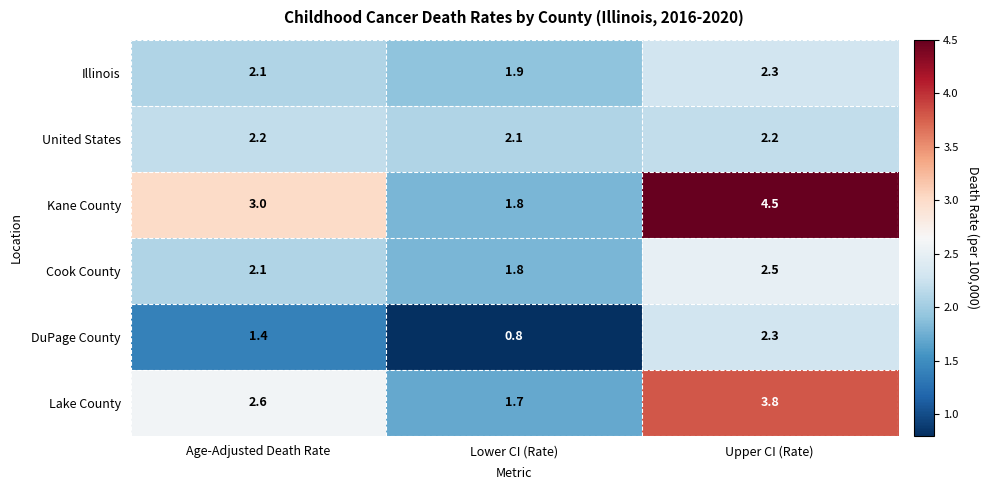

What is the average value of the Illinois series?

2.1